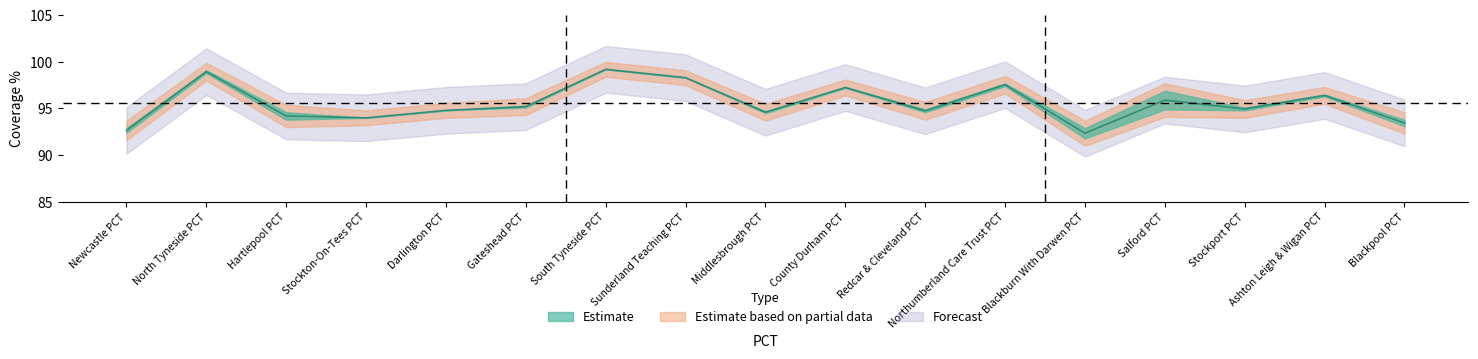

What is the sum of the values at South Tyneside PCT and Darlington PCT?

194.0